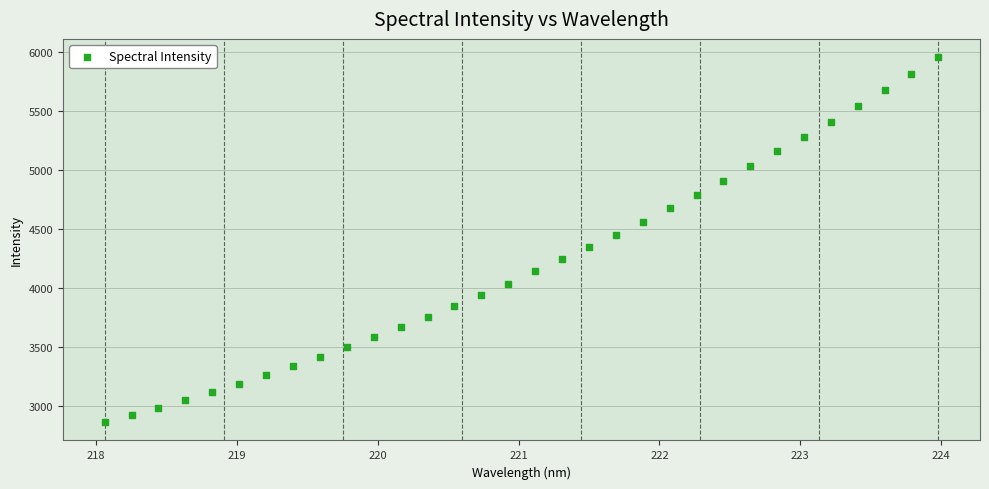

What is the range of Y values (max minus min)?

3088.1